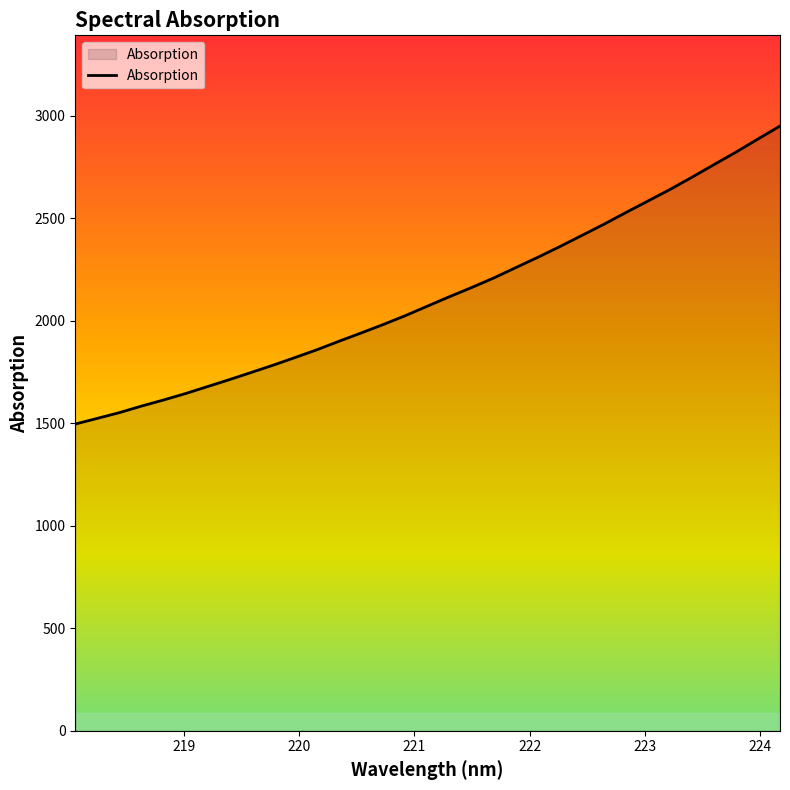

What is the difference between the maximum and minimum values?

1453.0